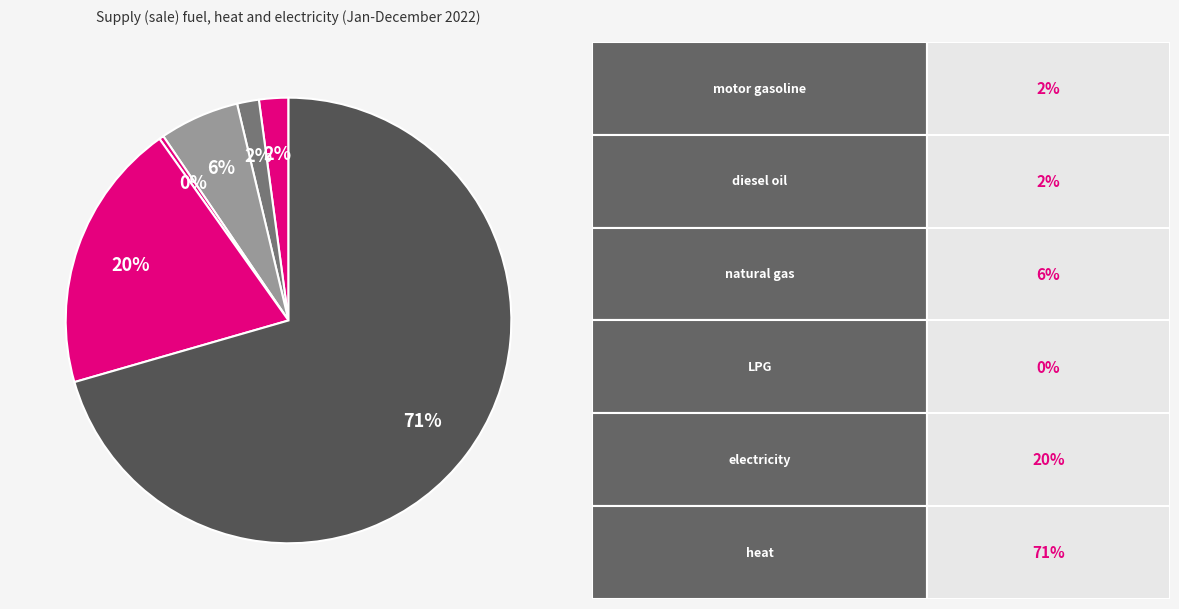

How many slices are in this pie chart?

6